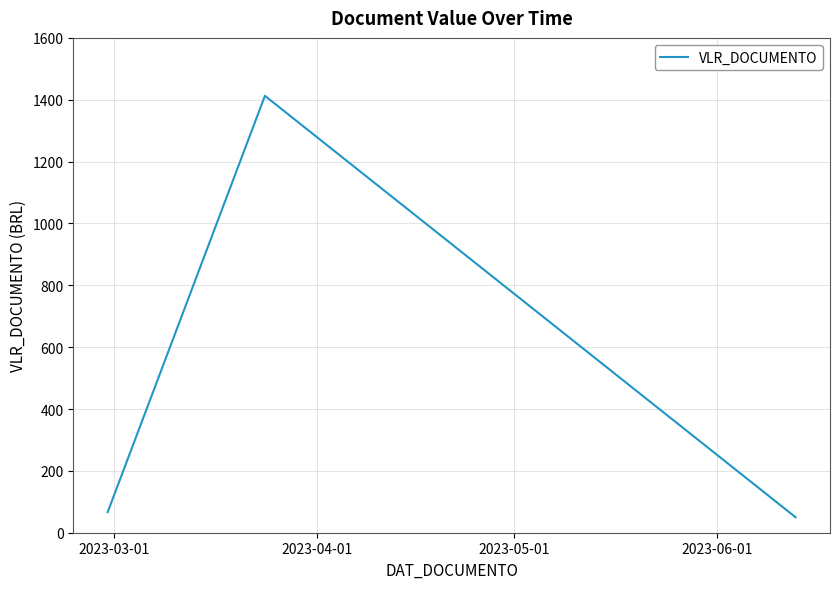

What is the difference between the maximum and second lowest values?

1346.1